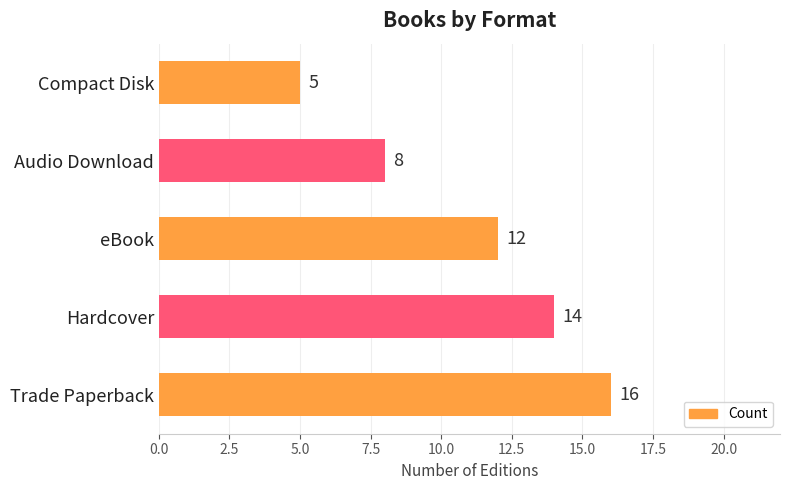

List the labels in order of value, smallest first.

Compact Disk, Audio Download, eBook, Hardcover, Trade Paperback